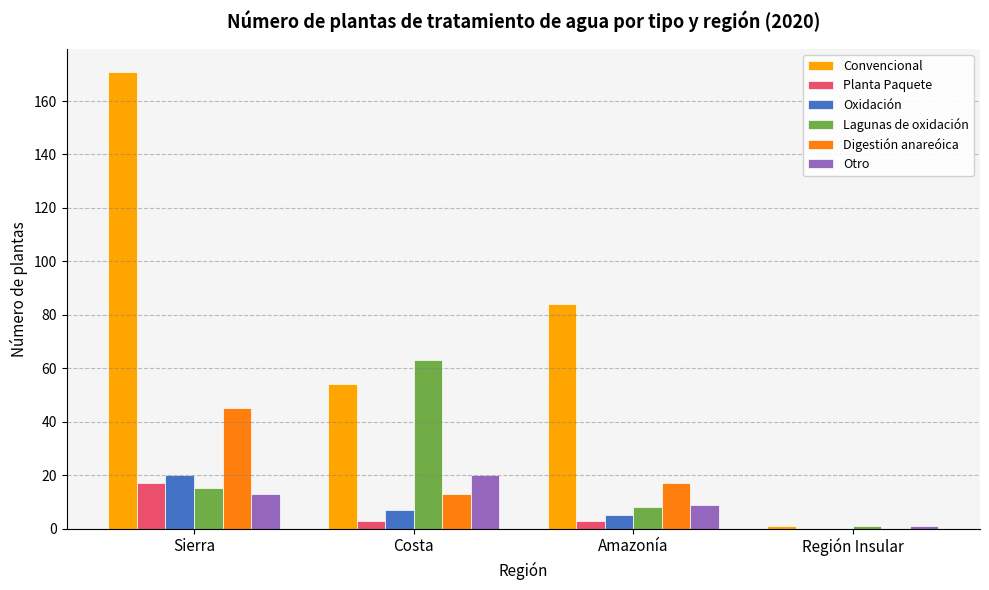

Reading right to left, what are all the values shown in this chart?

Convencional: Región Insular=1	Amazonía=84	Costa=54	Sierra=171
Planta Paquete: Región Insular=0	Amazonía=3	Costa=3	Sierra=17
Oxidación: Región Insular=0	Amazonía=5	Costa=7	Sierra=20
Lagunas de oxidación: Región Insular=1	Amazonía=8	Costa=63	Sierra=15
Digestión anareóica: Región Insular=0	Amazonía=17	Costa=13	Sierra=45
Otro: Región Insular=1	Amazonía=9	Costa=20	Sierra=13